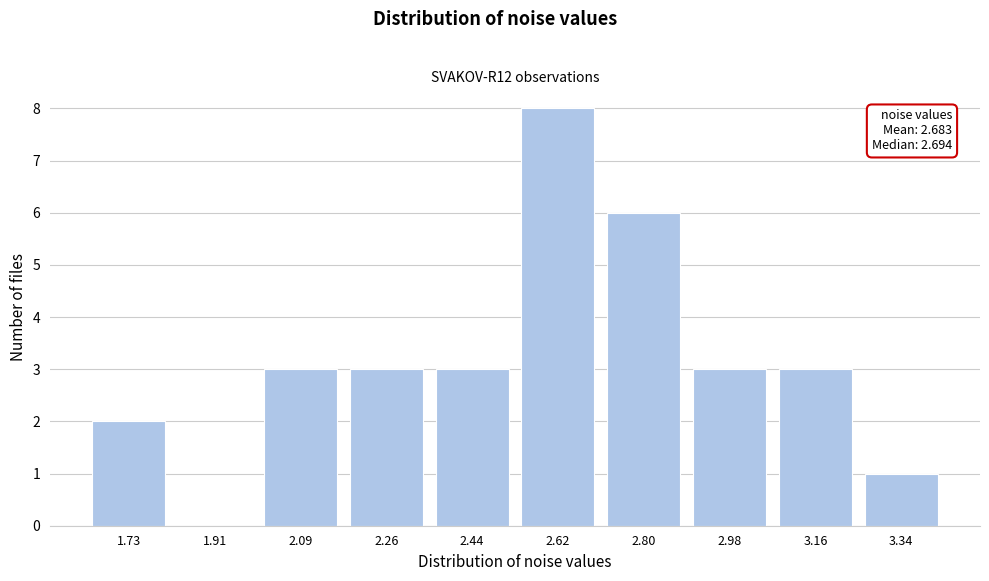

Reading right to left, what are all the values shown in this chart?

3.34=1	3.16=3	2.98=3	2.80=6	2.62=8	2.44=3	2.26=3	2.09=3	1.91=0	1.73=2